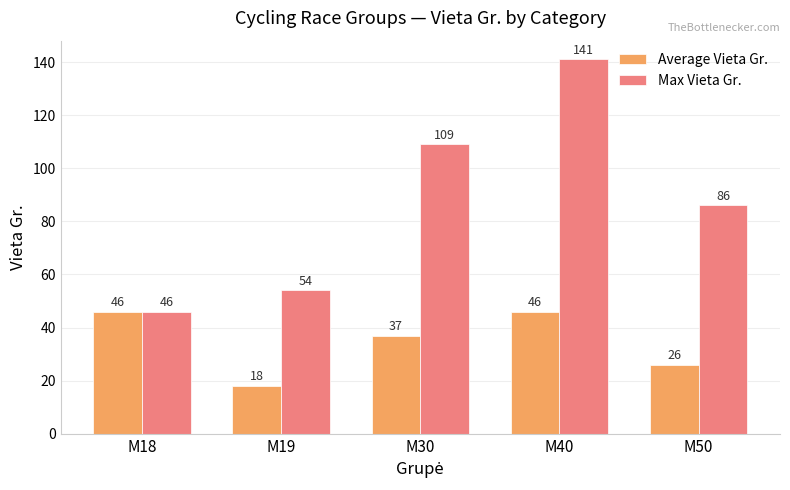

Rank the series at M19 from highest to lowest value.

Max Vieta Gr., Average Vieta Gr.